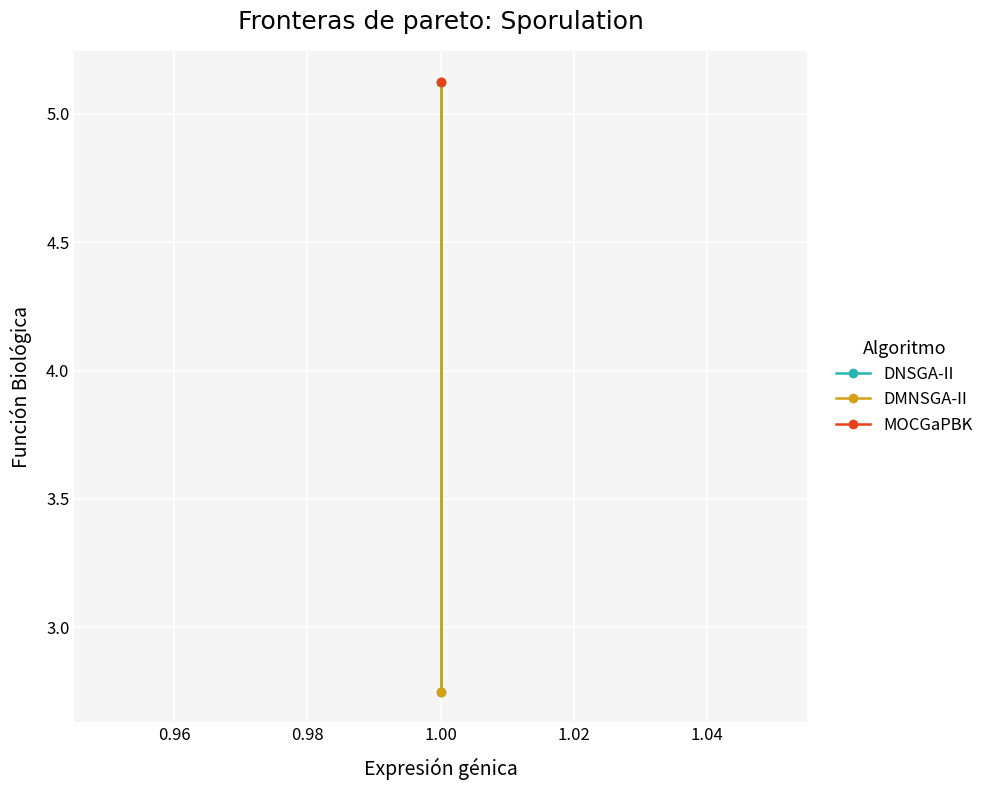

How many values in the DMNSGA-II series are below 5?

1